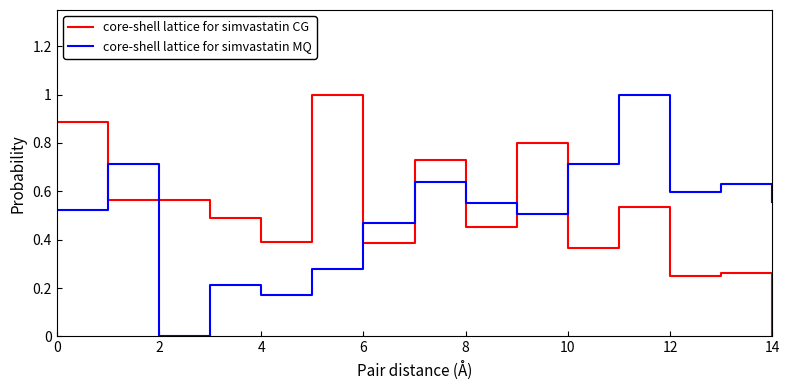

What is the difference between the maximum and minimum values in the core-shell lattice for simvastatin MQ series?

1.0